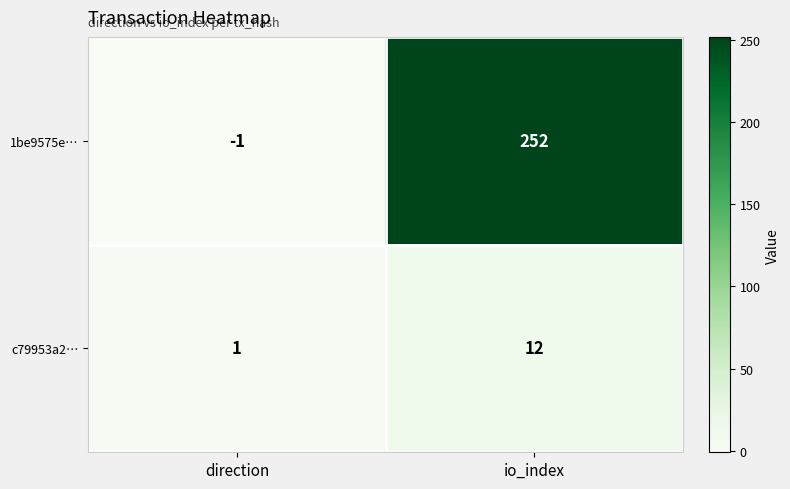

The 1be9575e… series shows -1 at direction. True or false?

True